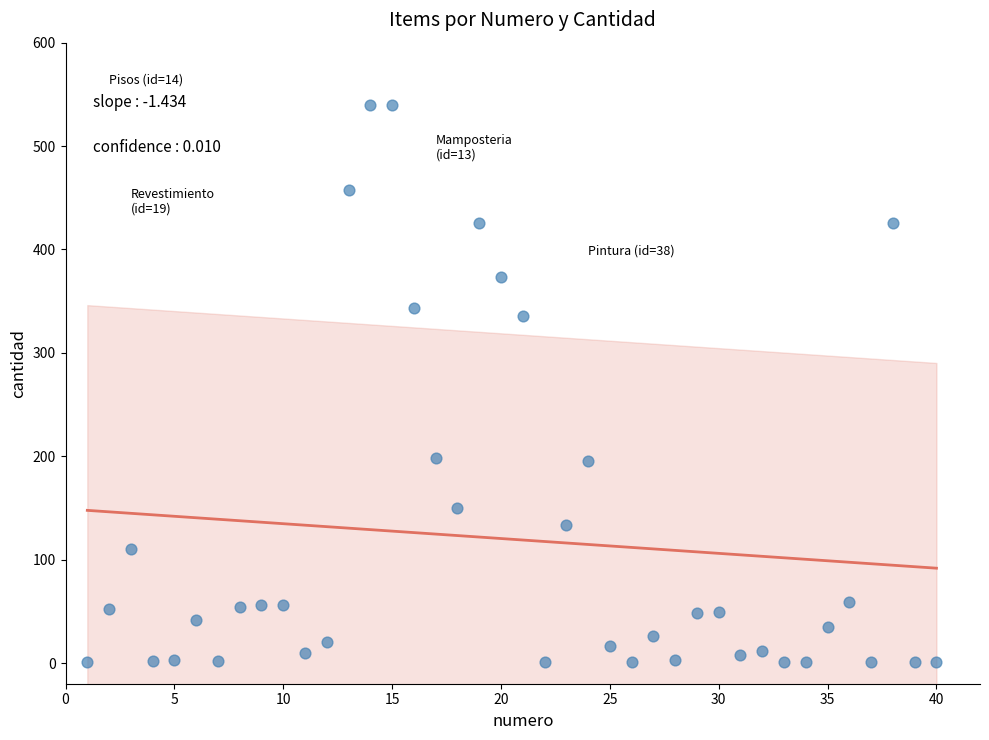

What is the range of X values (max minus min)?

39.0